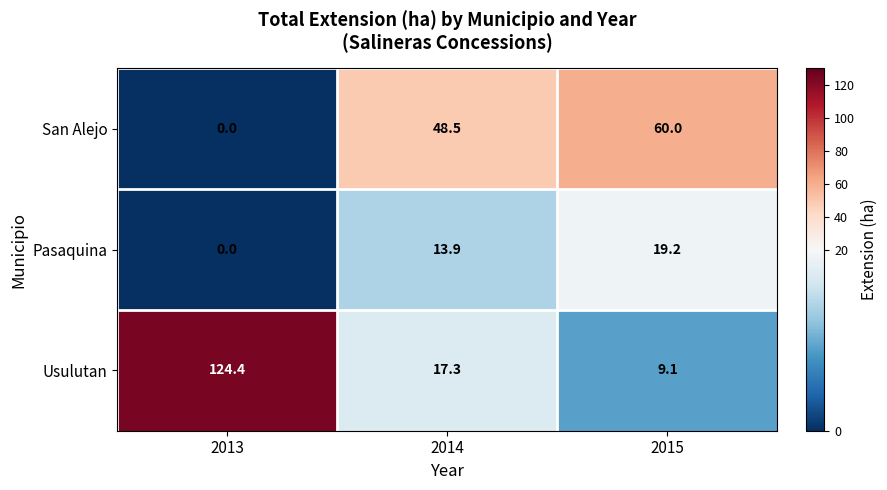

Which series has the widest spread of values?

Usulutan